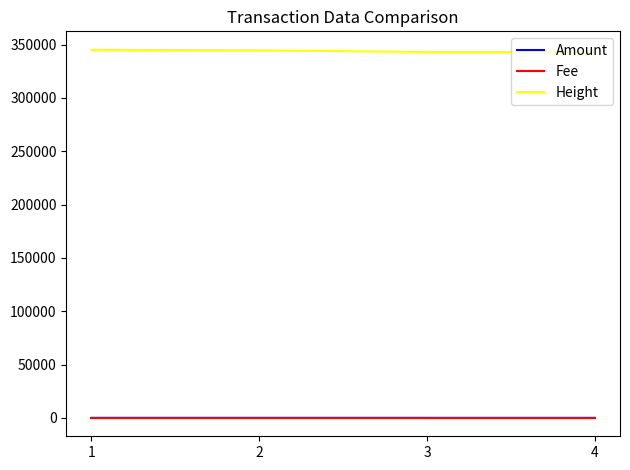

The value of Height at 1 is 345112.0. True or false?

True